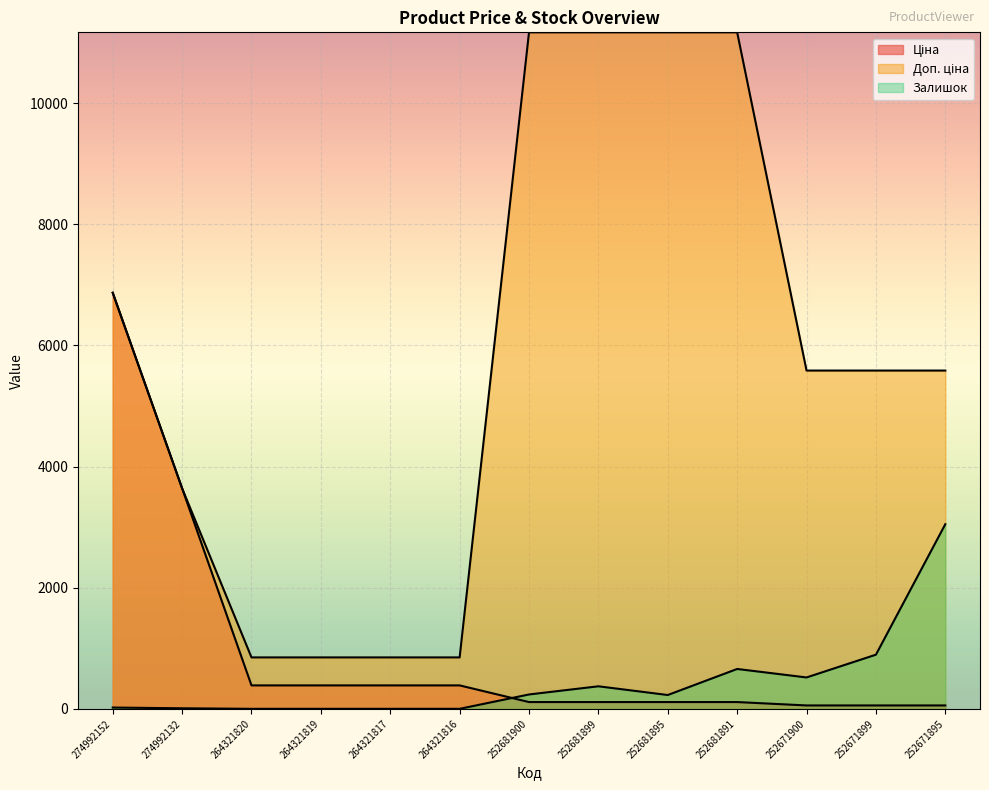

What is the spread (max minus min) of values at 252671895?

5529.1